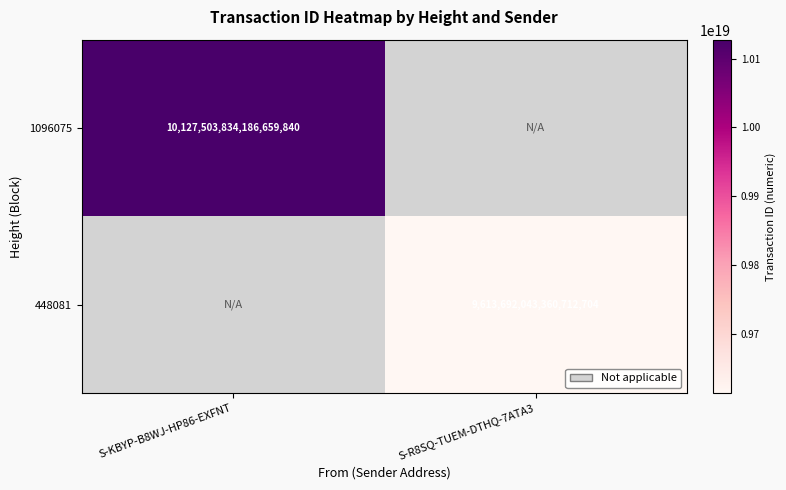

How many distinct data groups are displayed?

2